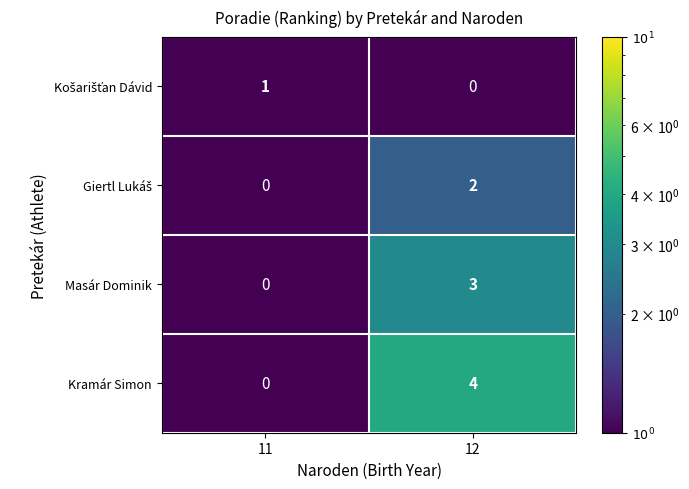

Which label corresponds to the largest value in the chart?

12